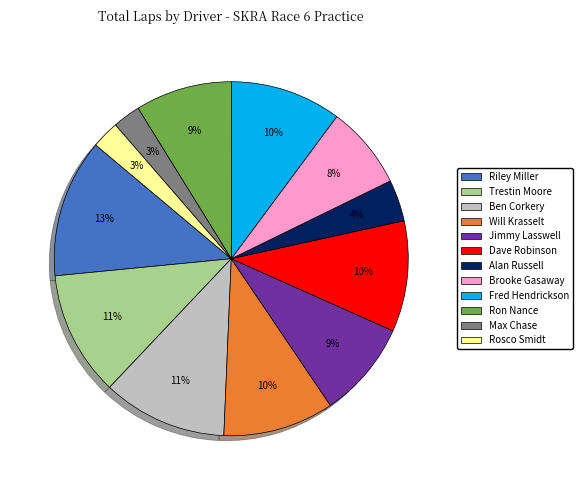

To the nearest percent, what is the average slice percentage?

8%